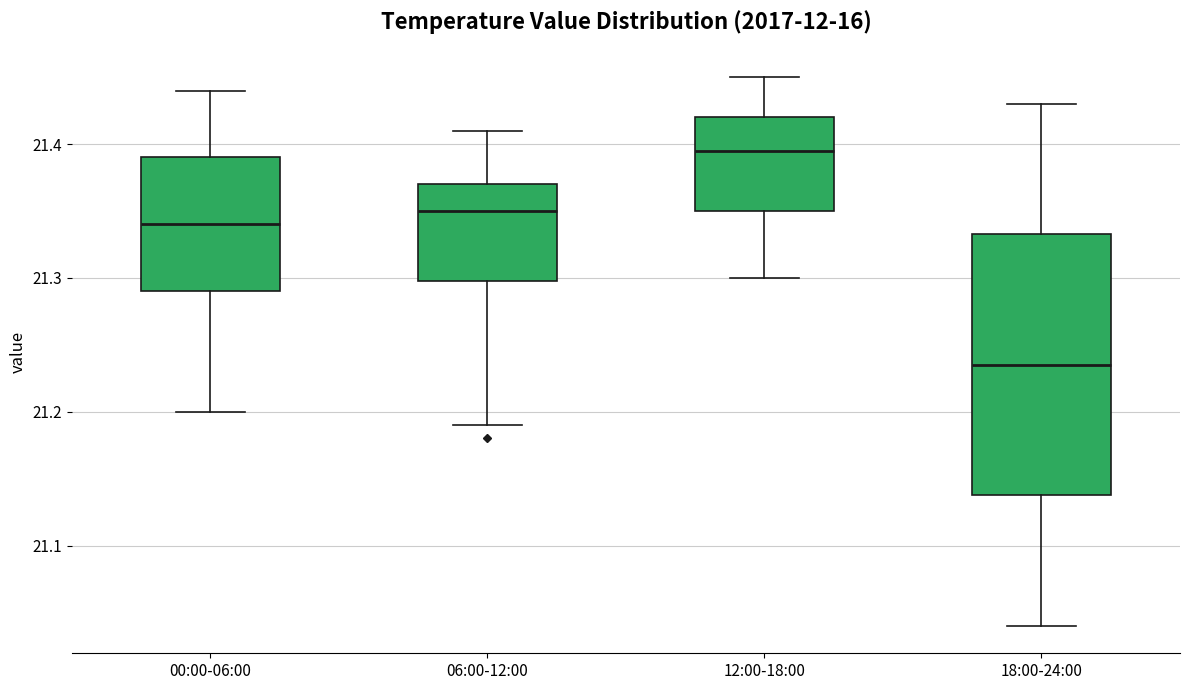

Reading left to right, read every box against the y-axis: the position of its median line, the range the box covers, and the ends of its whiskers. The values are not printed on the chart, so give them approximately, as read against the axis.

00:00-06:00: median 21.34, box 21.29 to 21.39, whiskers 21.20 to 21.44
06:00-12:00: median 21.35, box 21.30 to 21.37, whiskers 21.19 to 21.41
12:00-18:00: median 21.40, box 21.35 to 21.42, whiskers 21.30 to 21.45
18:00-24:00: median 21.24, box 21.14 to 21.33, whiskers 21.04 to 21.43